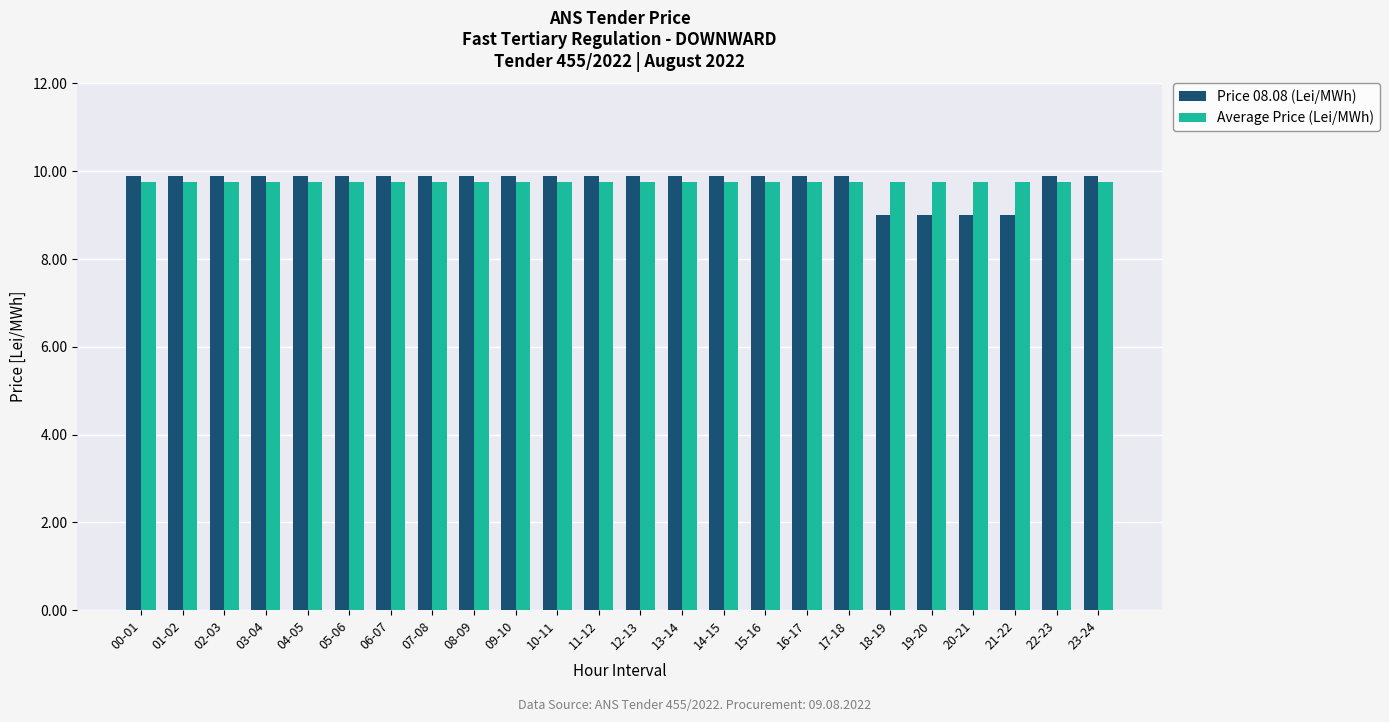

What value does the Average Price (Lei/MWh) series have at 21-22?

9.8